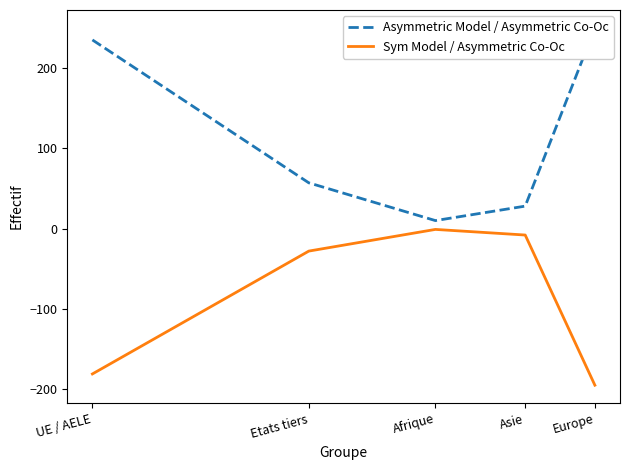

True or false: Asymmetric Model / Asymmetric Co-Oc and Sym Model / Asymmetric Co-Oc cross at least once.

False